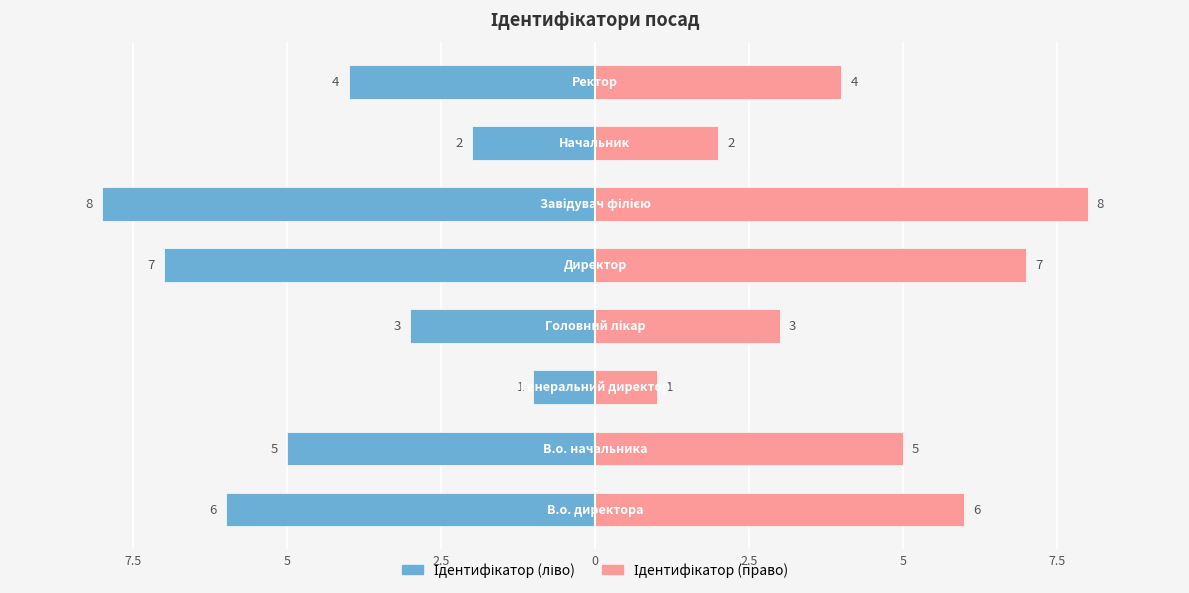

Reading left to right, what are all the values shown in this chart?

Ідентифікатор (ліво): 10=-6	7.5=-5	5=-1	2.5=-3	0=-7	2.5=-8	5=-2	7.5=-4
Ідентифікатор (право): 10=6	7.5=5	5=1	2.5=3	0=7	2.5=8	5=2	7.5=4